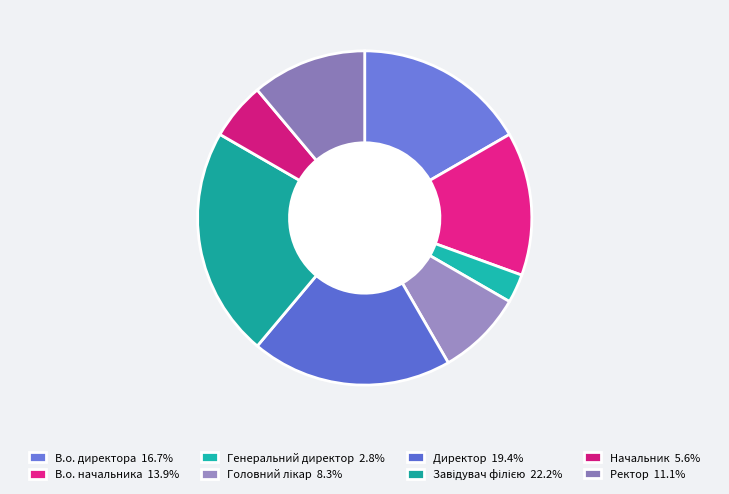

Count the number of slices in the pie.

8